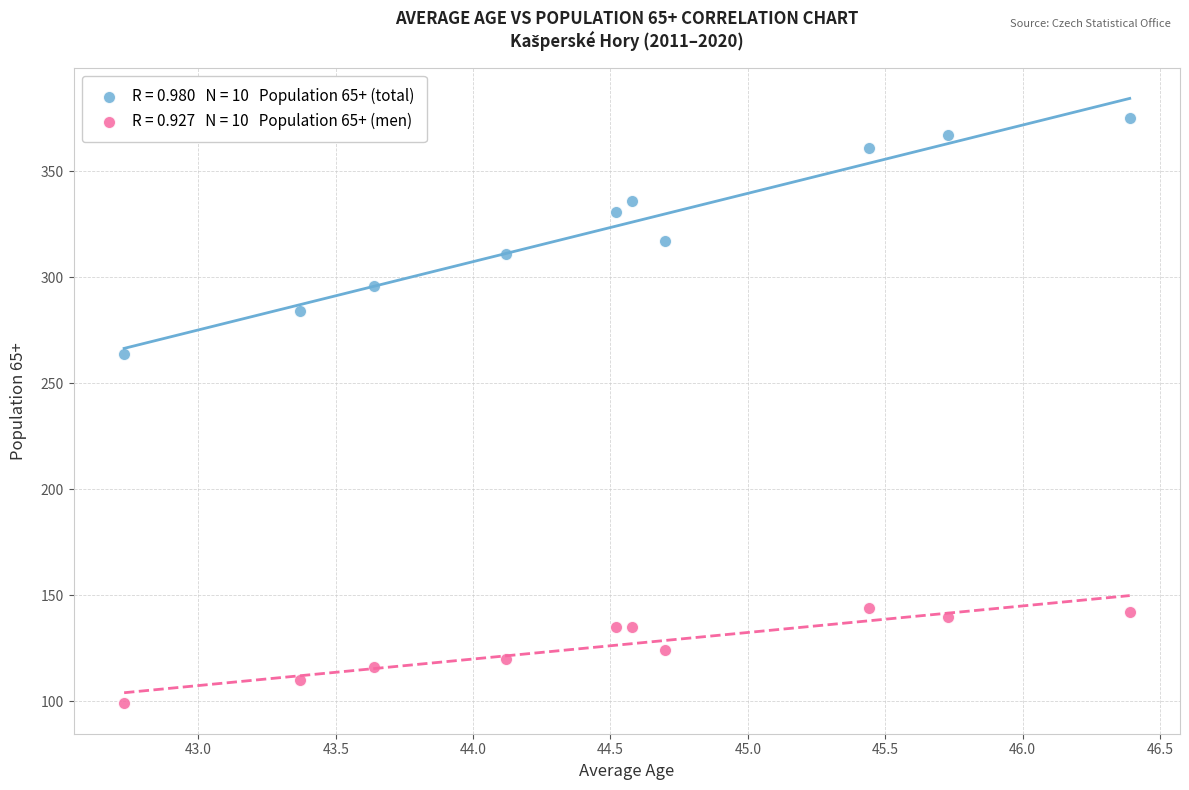

Across all series, what Y value is closest to 237?

264